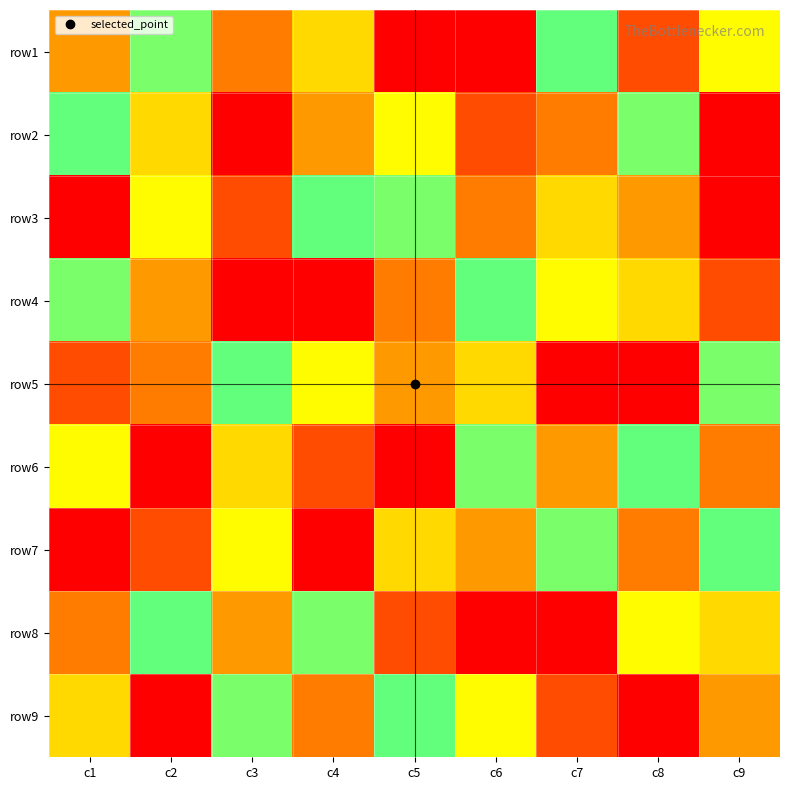

What is the spread (max minus min) of values at c4?

8